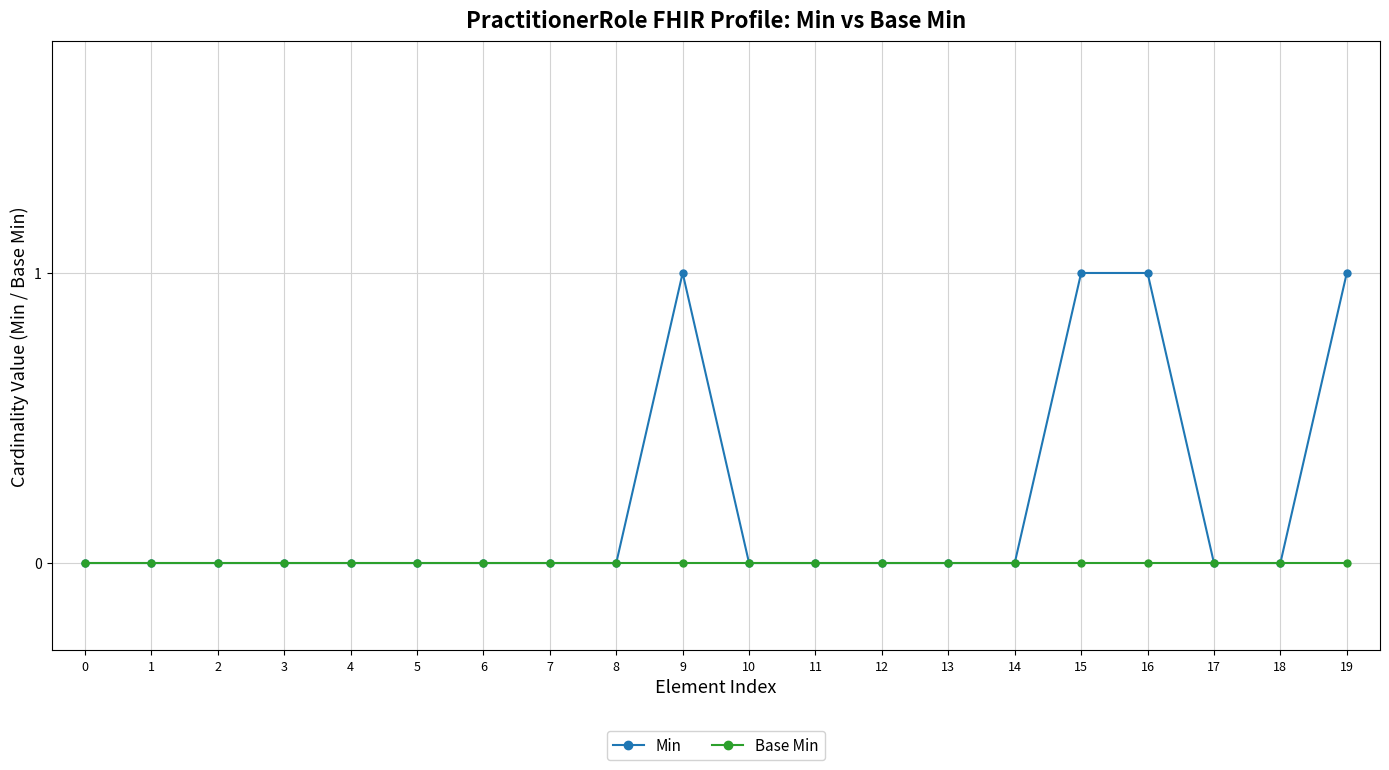

Between 18 and 19, which series saw the biggest shift?

Min